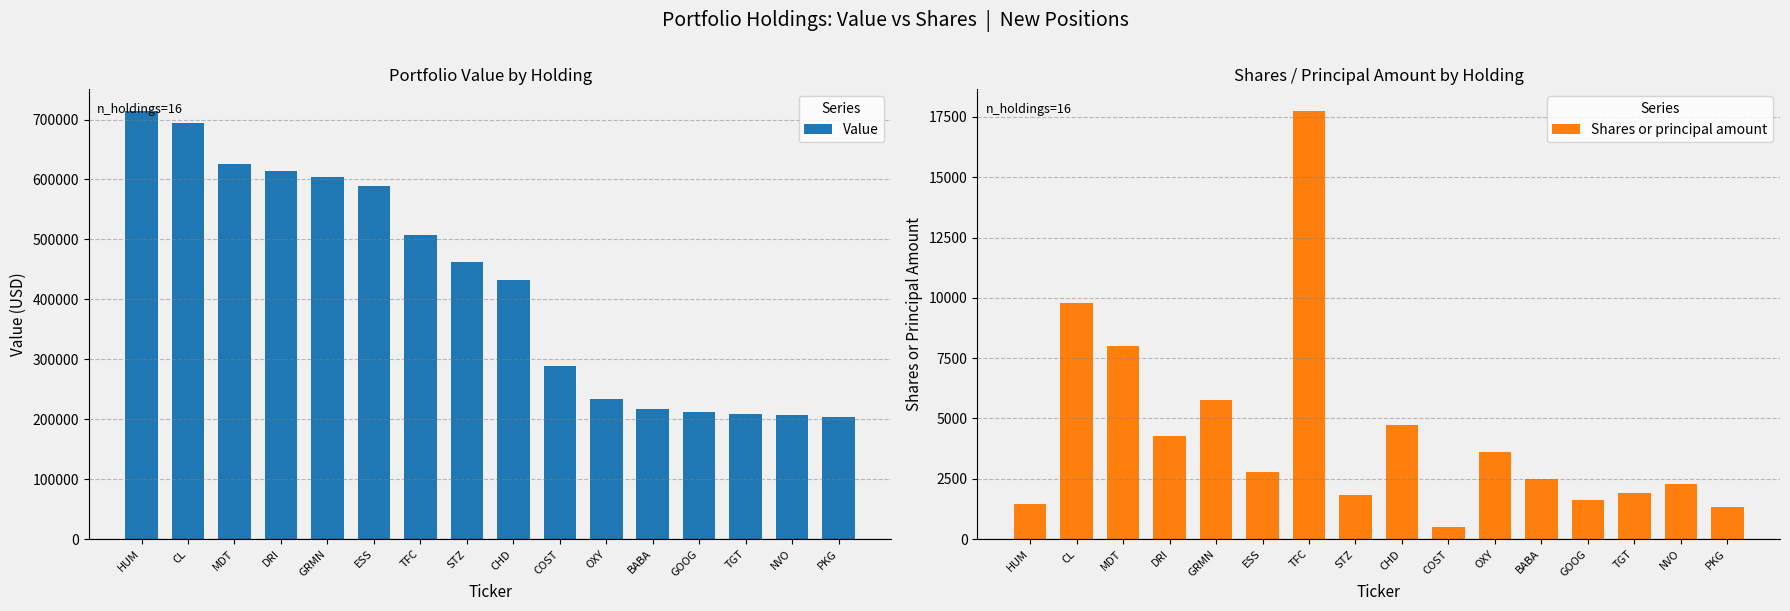

At which category is the sum across all series the highest?

HUMANA INC